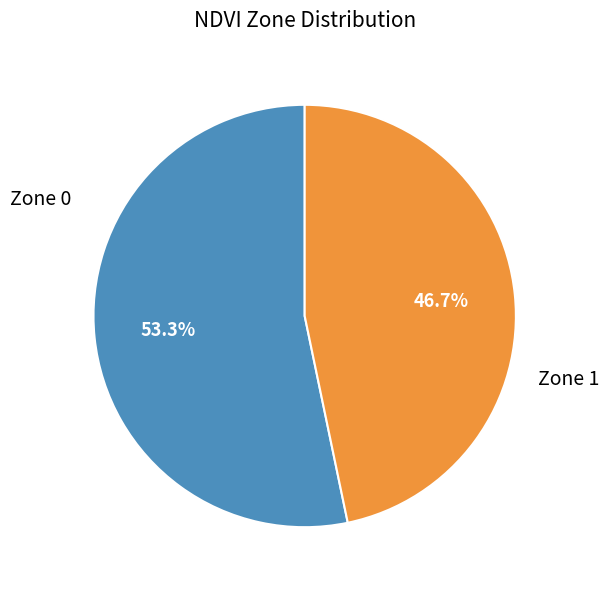

Does any single category account for the majority?

Yes